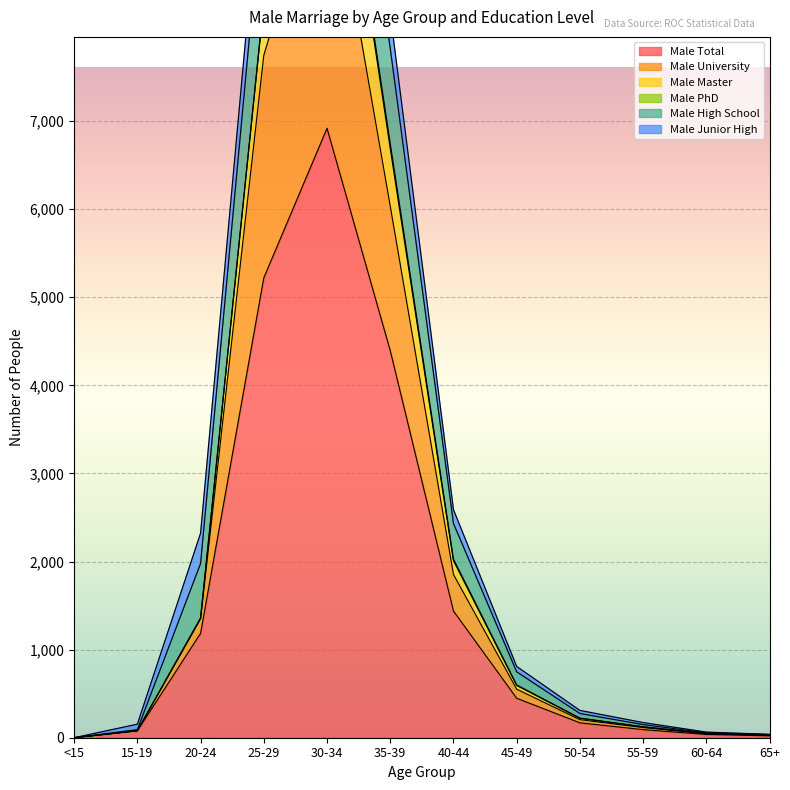

What position from the left is 45-49?

8